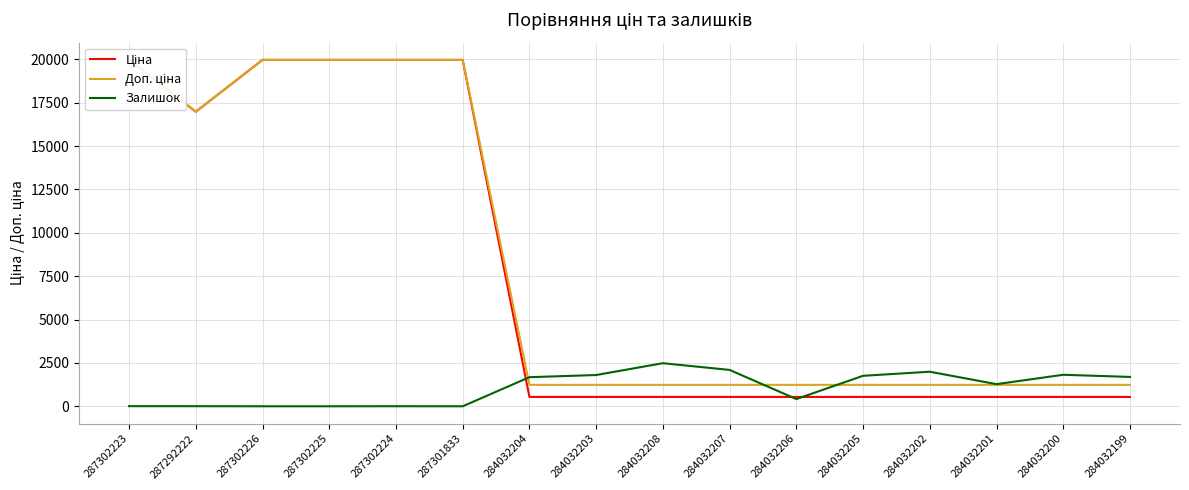

Which series has the largest total across all categories?

Доп. ціна